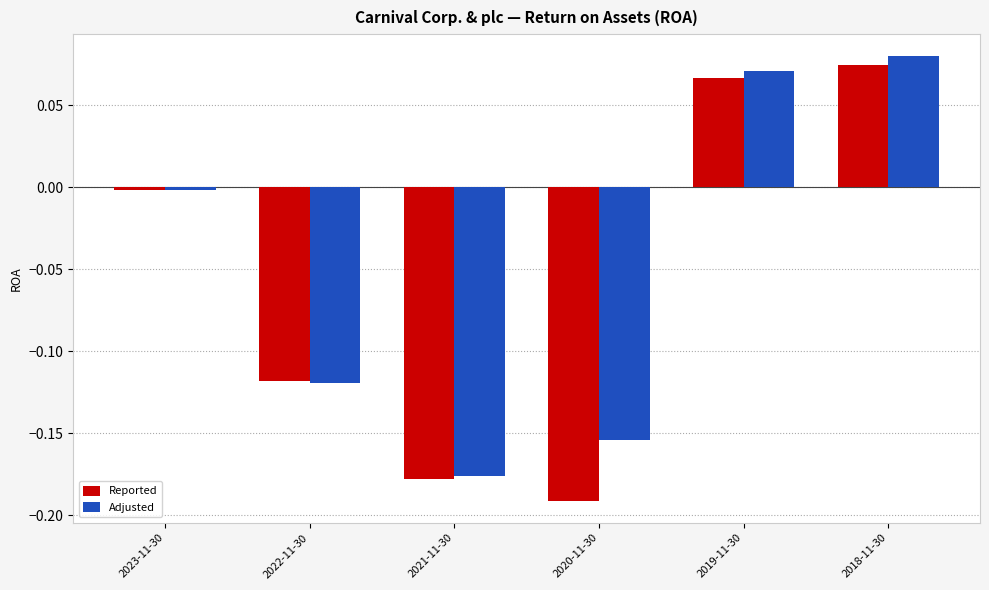

What are all the series names shown in the legend?

Reported, Adjusted